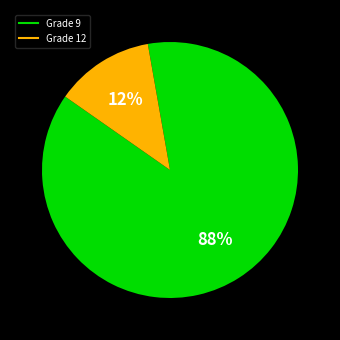

Is there a majority slice in this chart?

Yes